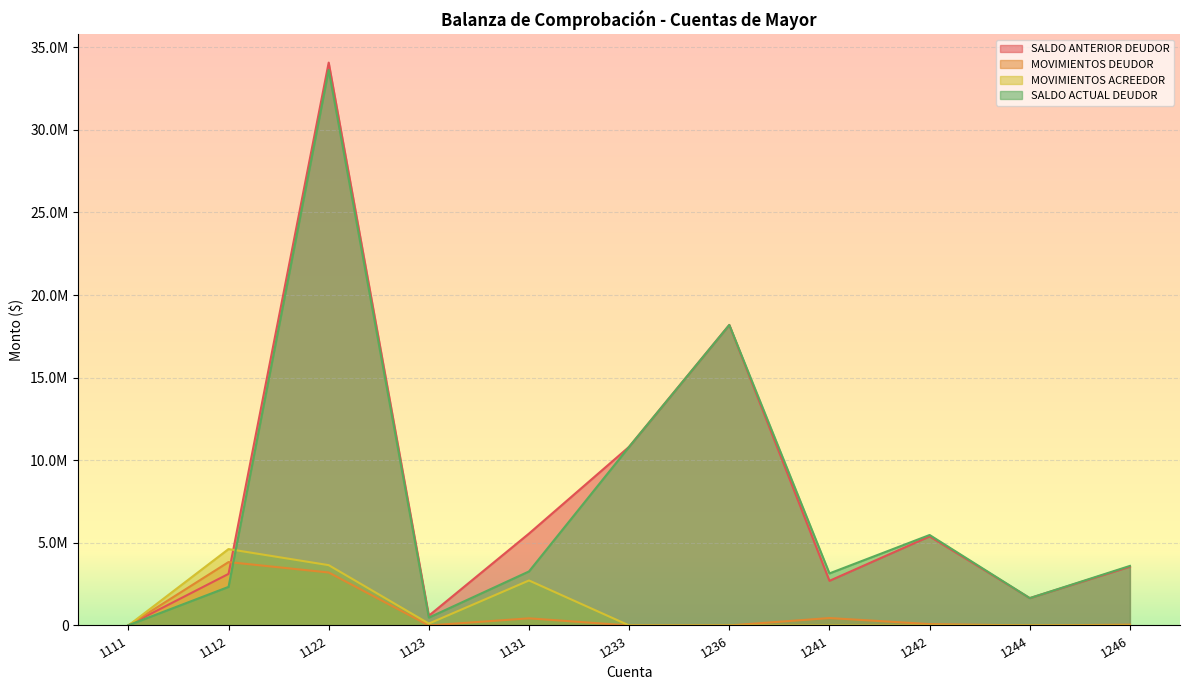

At which category does the chart reach its minimum across all series?

1111